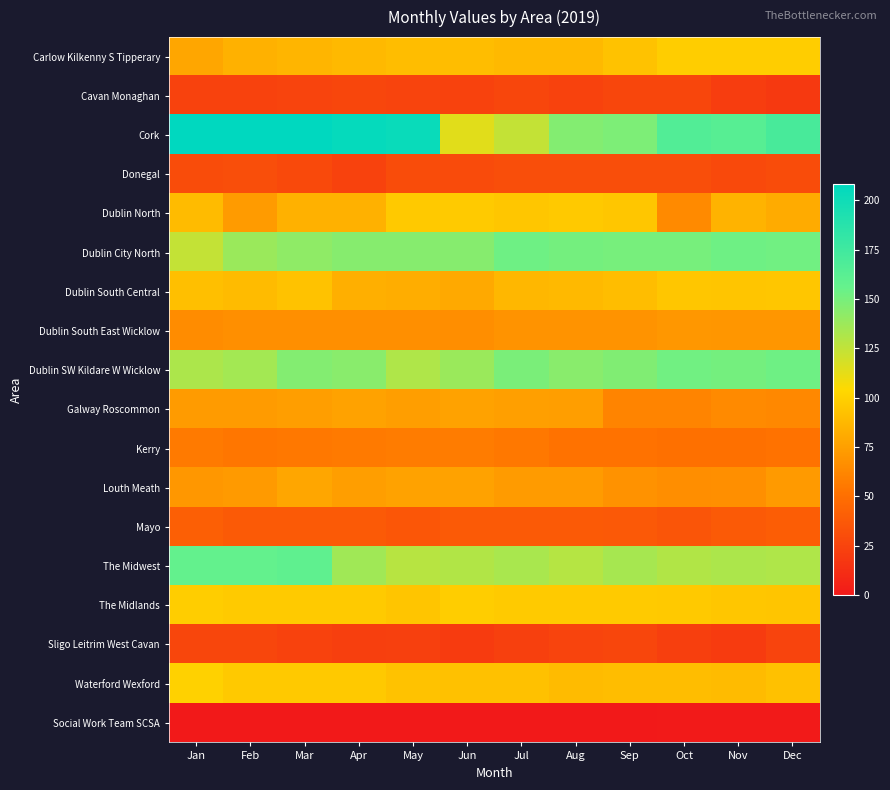

Reading right to left, extract all data points from this chart.

Carlow Kilkenny S Tipperary: Dec=98	Nov=98	Oct=98	Sep=93	Aug=88	Jul=88	Jun=90	May=90	Apr=88	Mar=86	Feb=84	Jan=78
Cavan Monaghan: Dec=19	Nov=21	Oct=26	Sep=26	Aug=24	Jul=26	Jun=24	May=25	Apr=26	Mar=25	Feb=24	Jan=24
Cork: Dec=171	Nov=163	Oct=166	Sep=148	Aug=146	Jul=124	Jun=114	May=203	Apr=205	Mar=208	Feb=208	Jan=208
Donegal: Dec=30	Nov=28	Oct=31	Sep=31	Aug=31	Jul=31	Jun=29	May=30	Apr=24	Mar=28	Feb=31	Jan=30
Dublin North: Dec=81	Nov=85	Oct=64	Sep=95	Aug=96	Jul=95	Jun=97	May=96	Apr=84	Mar=84	Feb=73	Jan=89
Dublin City North: Dec=152	Nov=153	Oct=150	Sep=150	Aug=151	Jul=153	Jun=145	May=145	Apr=145	Mar=142	Feb=138	Jan=124
Dublin South Central: Dec=95	Nov=94	Oct=95	Sep=90	Aug=88	Jul=87	Jun=80	May=82	Apr=83	Mar=93	Feb=89	Jan=91
Dublin South East Wicklow: Dec=70	Nov=70	Oct=71	Sep=69	Aug=69	Jul=69	Jun=66	May=67	Apr=67	Mar=67	Feb=67	Jan=65
Dublin SW Kildare W Wicklow: Dec=153	Nov=151	Oct=152	Sep=147	Aug=144	Jul=149	Jun=138	May=131	Apr=144	Mar=146	Feb=135	Jan=132
Galway Roscommon: Dec=63	Nov=64	Oct=61	Sep=61	Aug=74	Jul=75	Jun=76	May=74	Apr=76	Mar=74	Feb=73	Jan=73
Kerry: Dec=52	Nov=51	Oct=51	Sep=52	Aug=52	Jul=55	Jun=57	May=57	Apr=56	Mar=55	Feb=54	Jan=56
Louth Meath: Dec=72	Nov=67	Oct=66	Sep=68	Aug=73	Jul=73	Jun=76	May=76	Apr=74	Mar=78	Feb=72	Jan=71
Mayo: Dec=40	Nov=38	Oct=35	Sep=37	Aug=38	Jul=38	Jun=38	May=36	Apr=38	Mar=38	Feb=38	Jan=41
The Midwest: Dec=131	Nov=132	Oct=130	Sep=134	Aug=129	Jul=133	Jun=130	May=128	Apr=136	Mar=159	Feb=157	Jan=157
The Midlands: Dec=94	Nov=95	Oct=96	Sep=97	Aug=97	Jul=97	Jun=98	May=94	Apr=97	Mar=97	Feb=97	Jan=98
Sligo Leitrim West Cavan: Dec=25	Nov=20	Oct=22	Sep=26	Aug=25	Jul=23	Jun=20	May=23	Apr=22	Mar=24	Feb=26	Jan=26
Waterford Wexford: Dec=92	Nov=89	Oct=90	Sep=90	Aug=89	Jul=92	Jun=92	May=93	Apr=96	Mar=96	Feb=96	Jan=100
Social Work Team SCSA: Dec=1	Nov=1	Oct=1	Sep=0	Aug=0	Jul=0	Jun=0	May=0	Apr=0	Mar=0	Feb=0	Jan=0